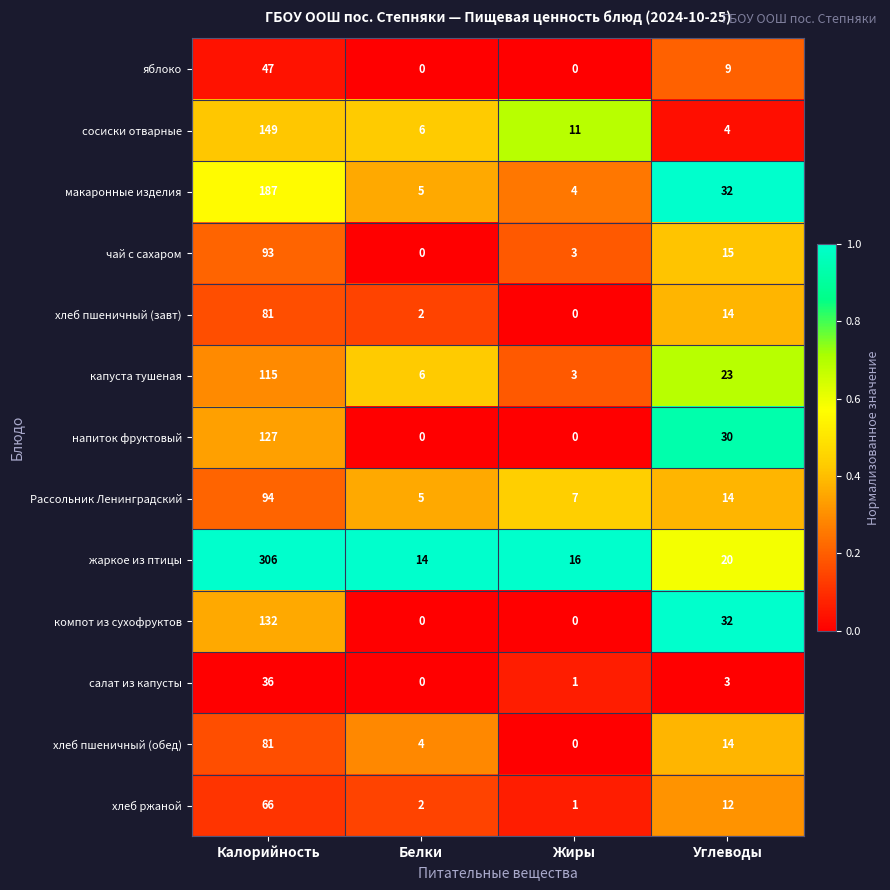

What is the total value across all series at Белки?

44